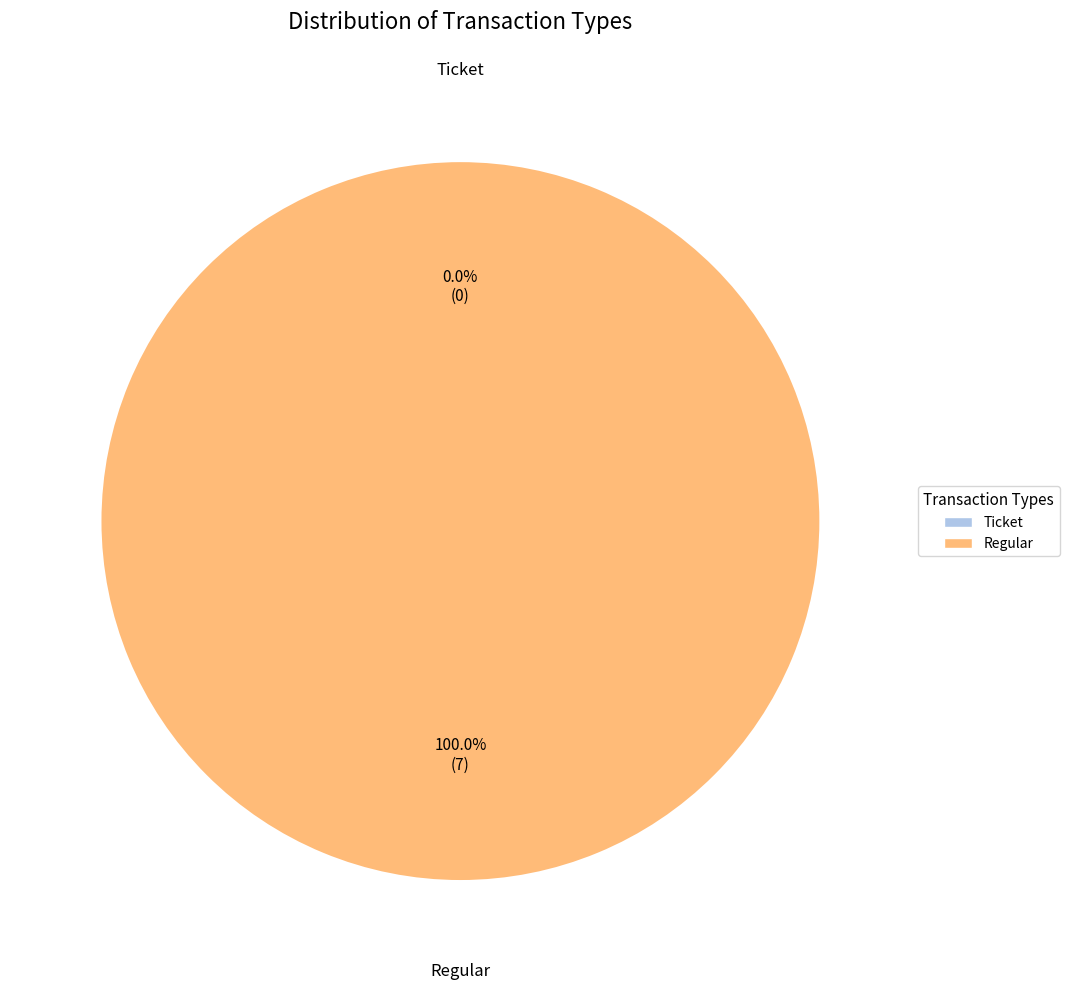

What is the largest slice in the pie chart?

Regular